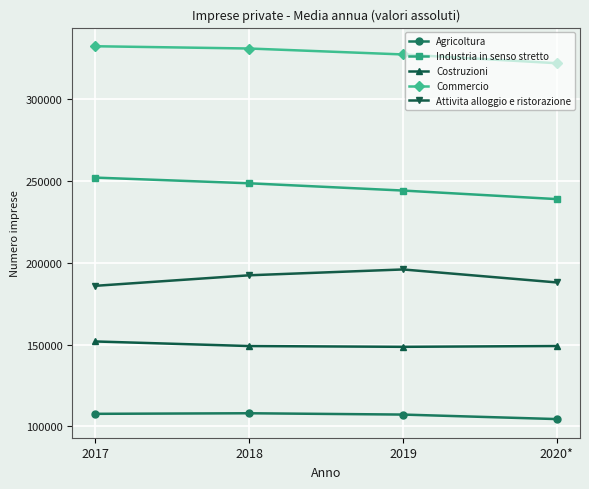

At 2020*, list the series in order from smallest to largest.

Agricoltura, Costruzioni, Attivita alloggio e ristorazione, Industria in senso stretto, Commercio